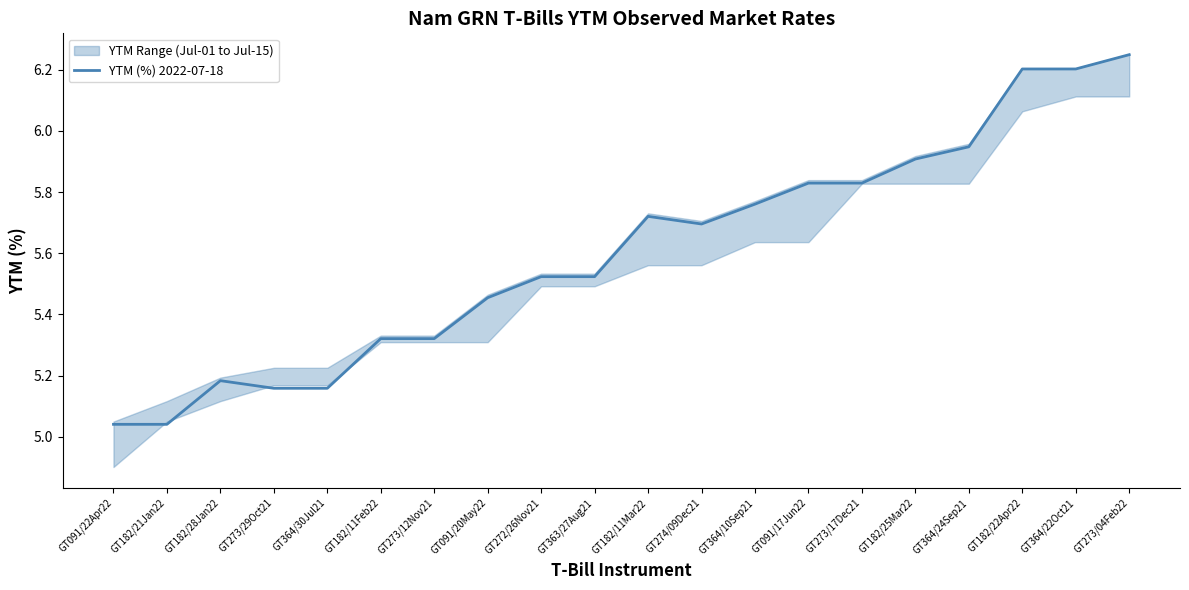

Rank the categories by value from highest to lowest.

GT273/04Feb22, GT182/22Apr22, GT364/22Oct21, GT364/24Sep21, GT182/25Mar22, GT091/17Jun22, GT273/17Dec21, GT364/10Sep21, GT182/11Mar22, GT274/09Dec21, GT272/26Nov21, GT363/27Aug21, GT091/20May22, GT182/11Feb22, GT273/12Nov21, GT182/28Jan22, GT273/29Oct21, GT364/30Jul21, GT091/22Apr22, GT182/21Jan22